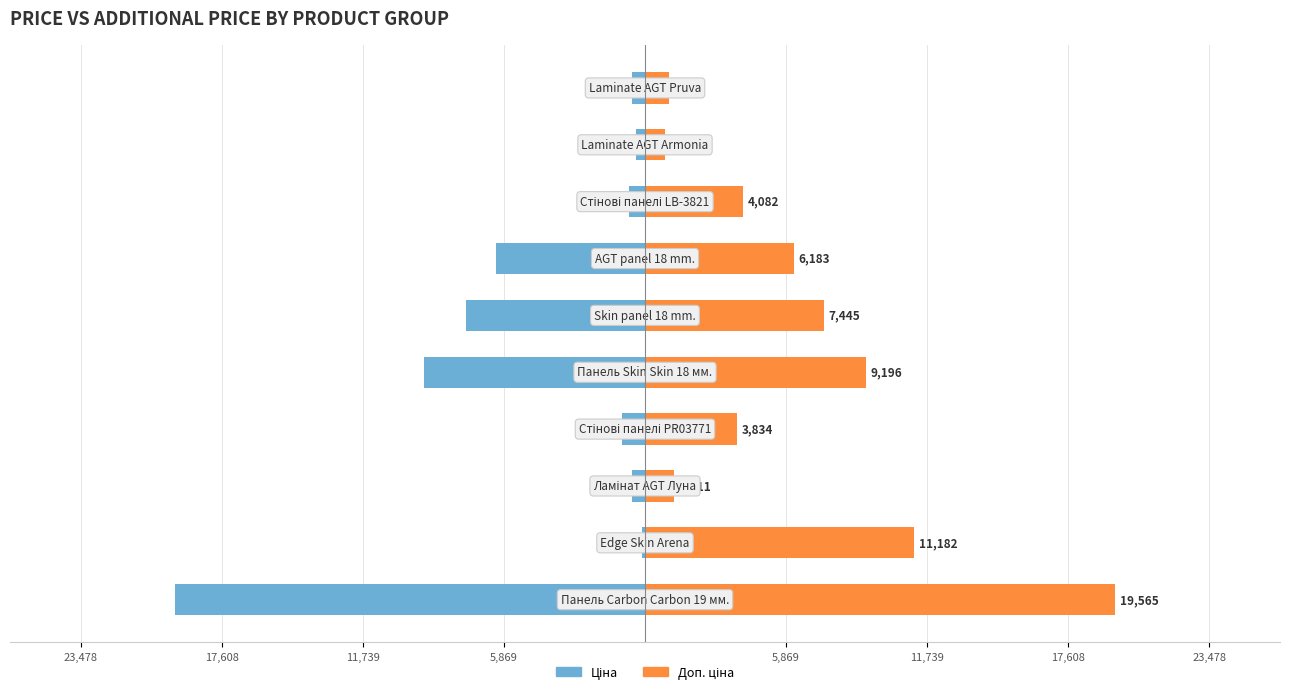

Is the value of Ціна at 17,608 greater than the value of Доп. ціна at 5,869?

No